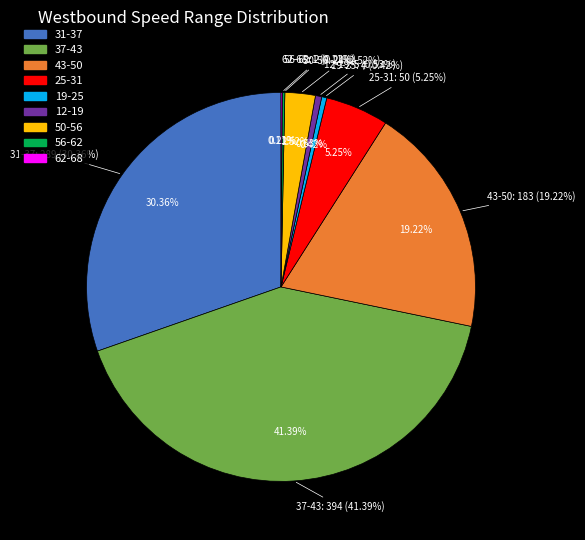

Which category has the smallest portion of the pie?

62-68